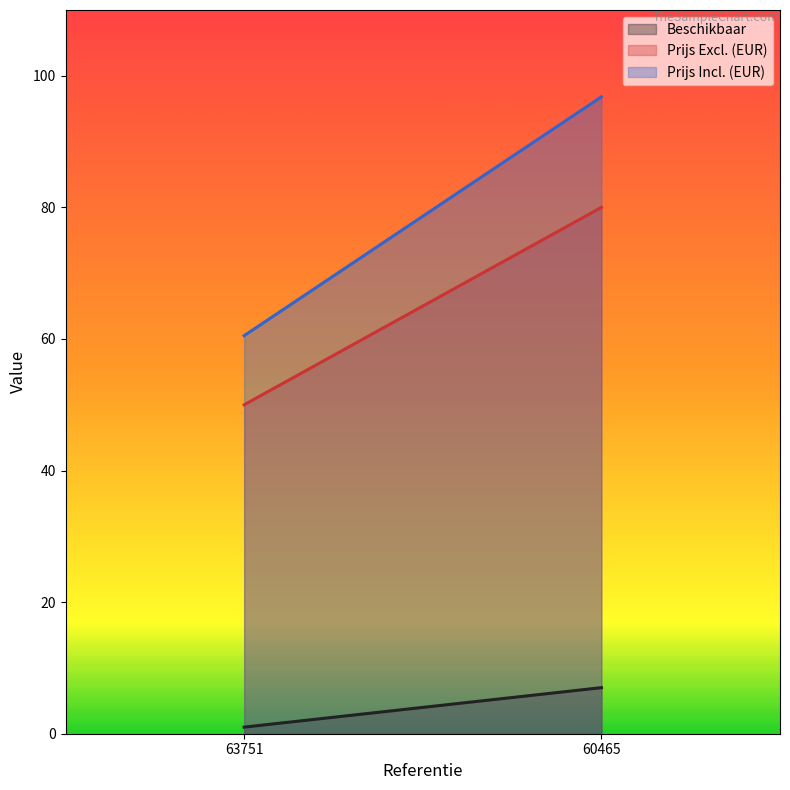

Rank the series at 63751 from lowest to highest value.

Beschikbaar, Prijs Excl. (EUR), Prijs Incl. (EUR)